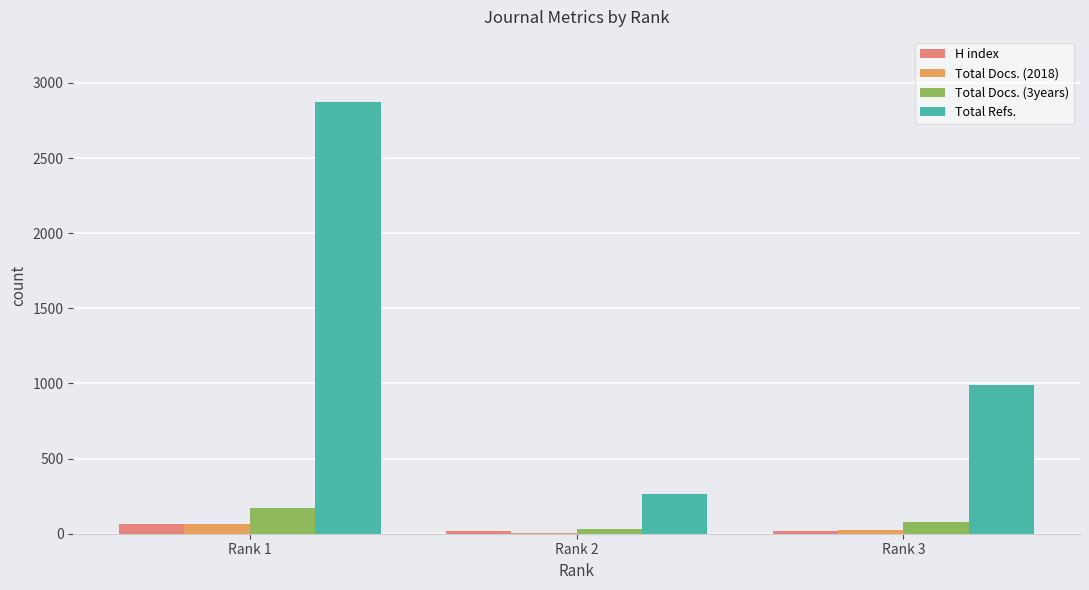

The value of H index at Rank 3 is 21. True or false?

True